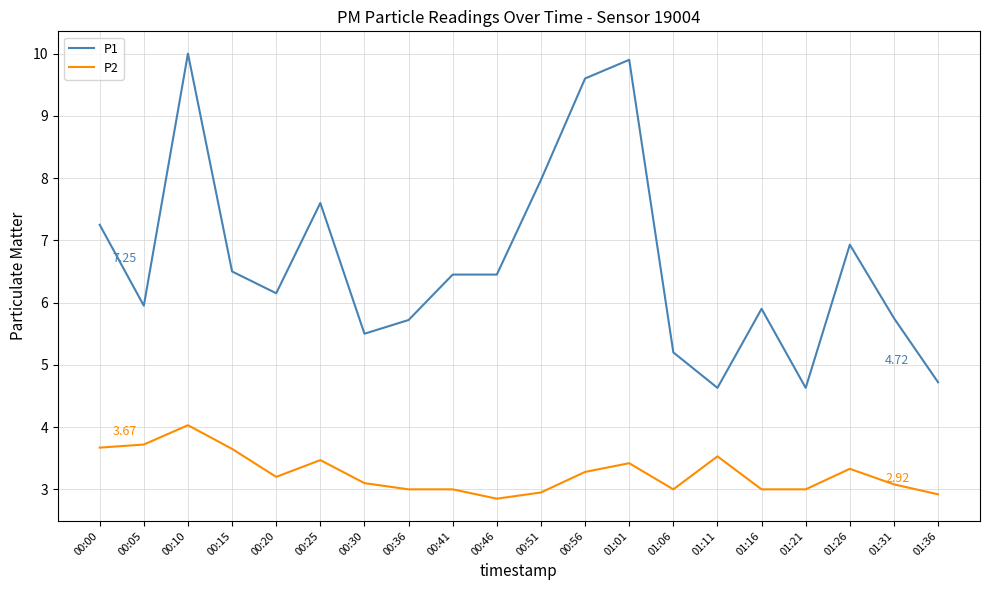

Which series has the widest spread of values?

P1